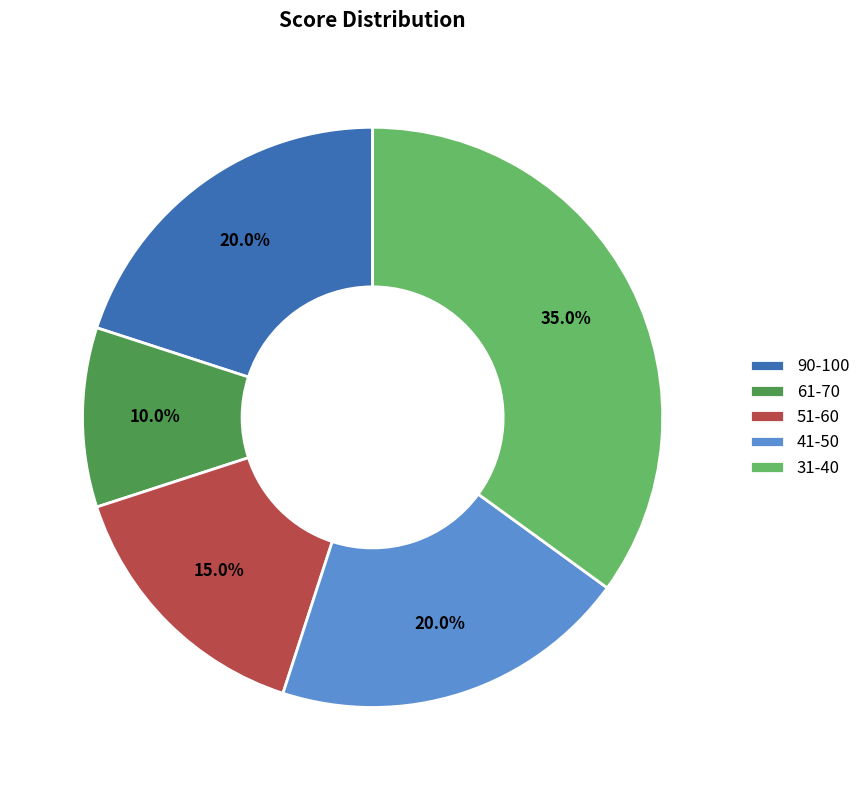

Which category has the biggest portion of the pie?

31-40